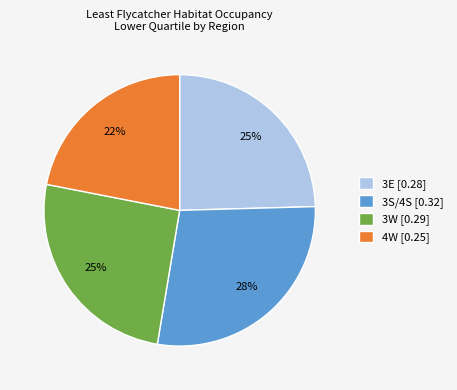

True or false: 4W accounts for 17% of the total.

False